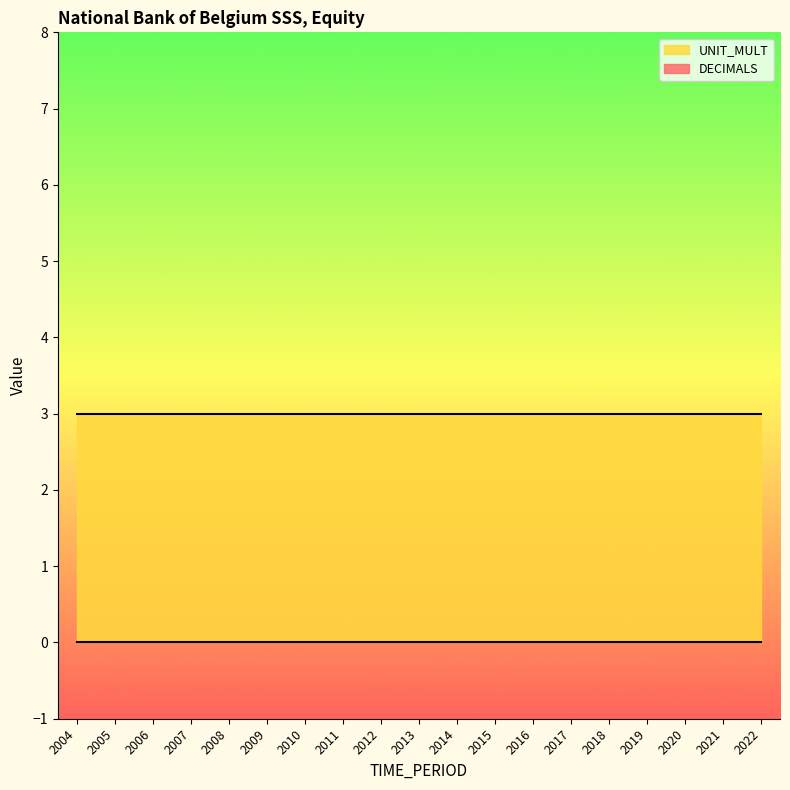

True or false: UNIT_MULT has more than 2 points higher than both neighbors.

False